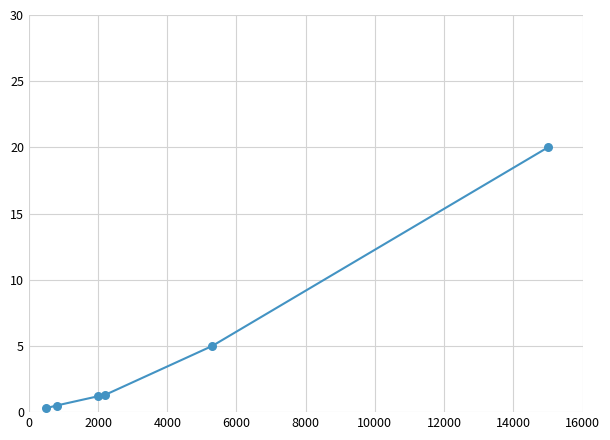

What is the difference between the second highest and second lowest values?

4.5